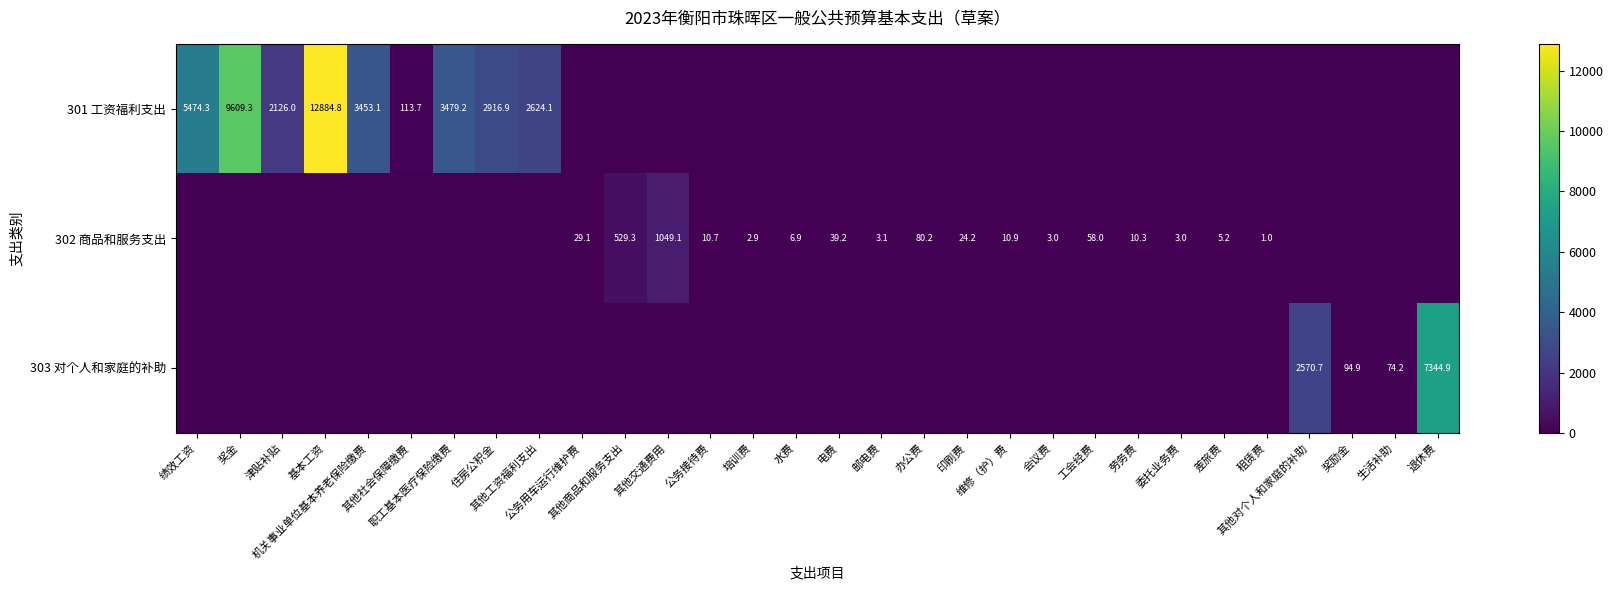

Rank the categories by 301 工资福利支出 value from highest to lowest.

基本工资, 奖金, 绩效工资, 职工基本医疗保险缴费, 机关事业单位基本养老保险缴费, 住房公积金, 其他工资福利支出, 津贴补贴, 其他社会保障缴费, 公务用车运行维护费, 其他商品和服务支出, 其他交通费用, 公务接待费, 培训费, 水费, 电费, 邮电费, 办公费, 印刷费, 维修（护）费, 会议费, 工会经费, 劳务费, 委托业务费, 差旅费, 租赁费, 其他对个人和家庭的补助, 奖励金, 生活补助, 退休费